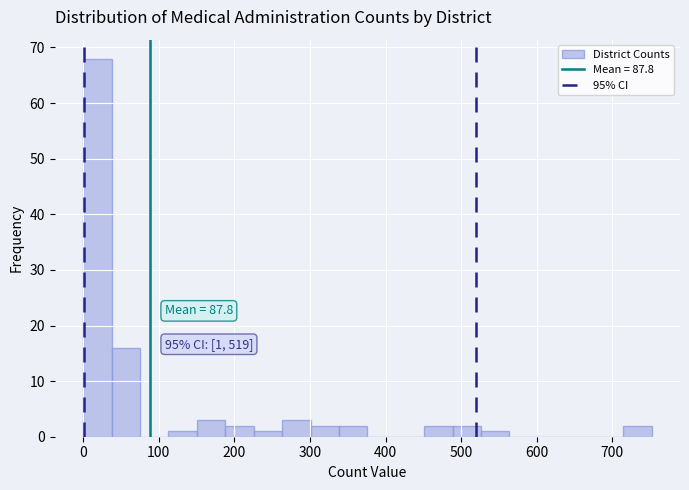

Around what value on the x-axis is the tallest bar? Give the approximate position of its centre, as read against the axis.

20